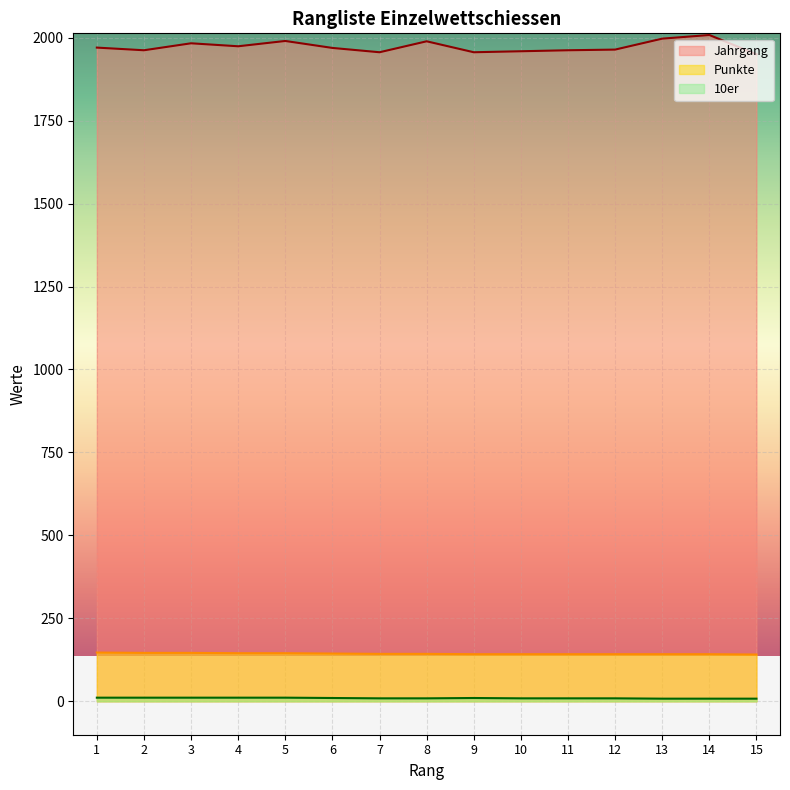

In 10er, how many points are higher than both neighbors (excluding endpoints)?

1